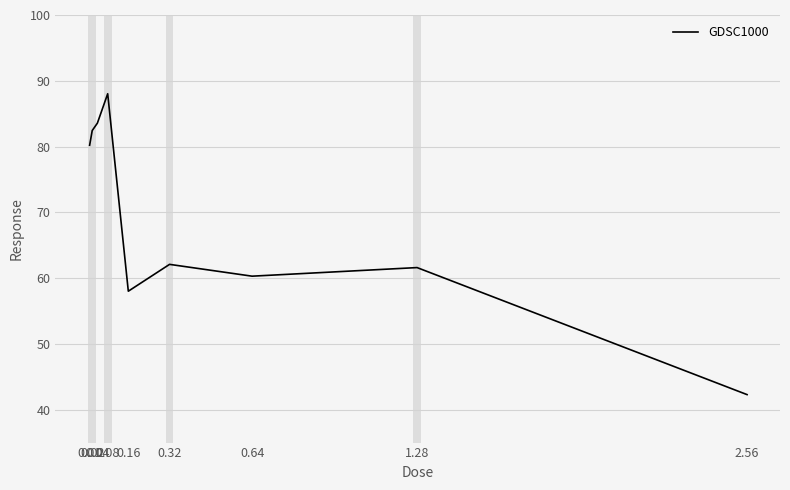

Reading left to right, extract all data points from this chart.

80.2	82.4	83.6	88.0	58.0	62.1	60.3	61.6	42.3